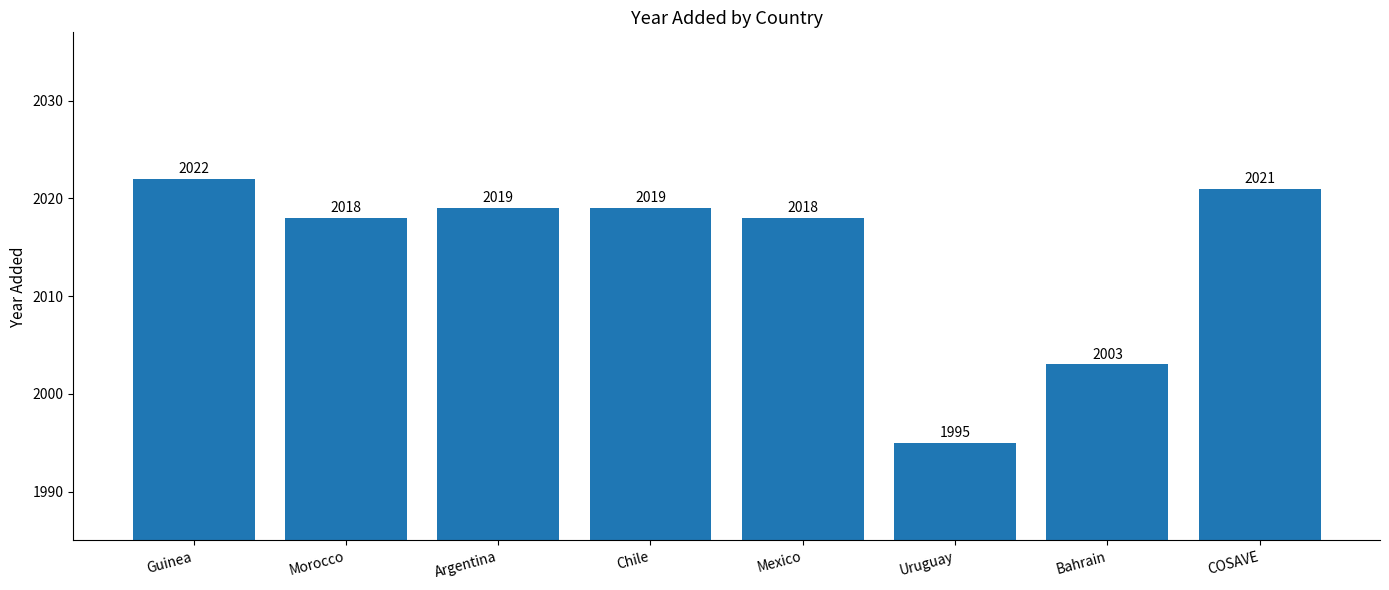

How many data points does each series have?

8